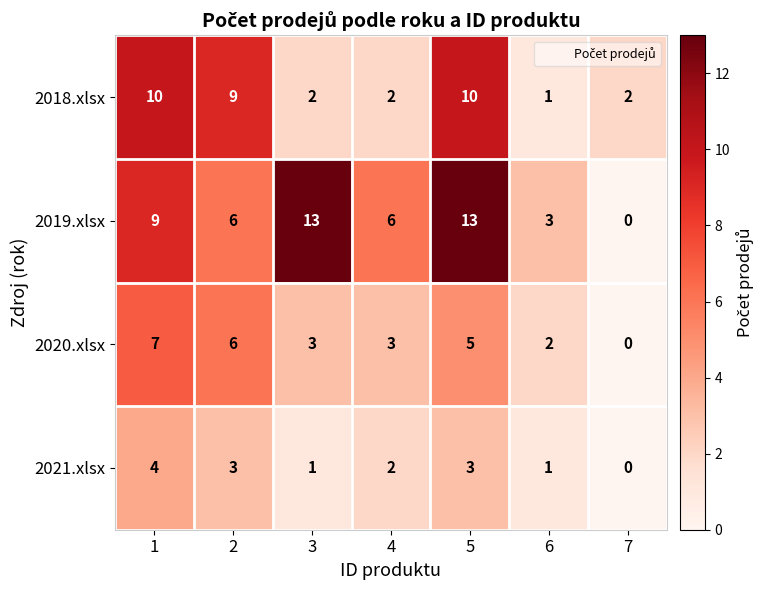

How many series are shown in this chart?

4